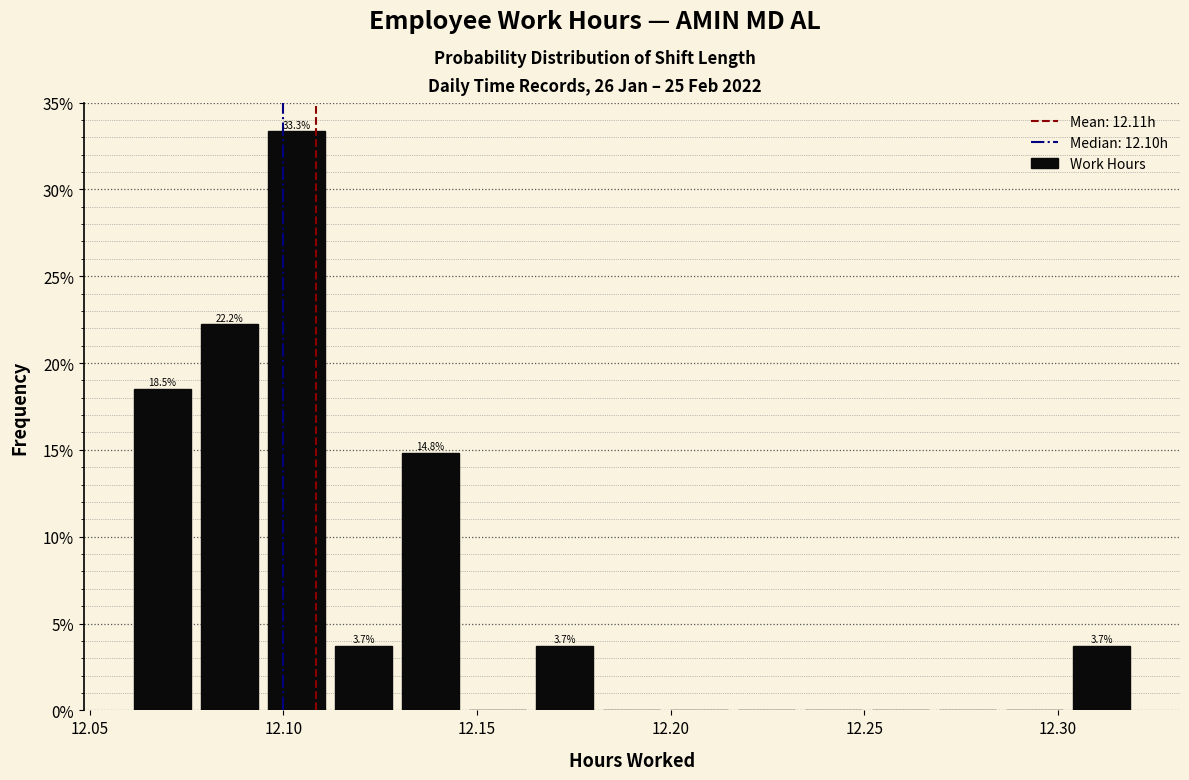

Around what value on the x-axis is the tallest bar? Give the approximate position of its centre, as read against the axis.

12.105